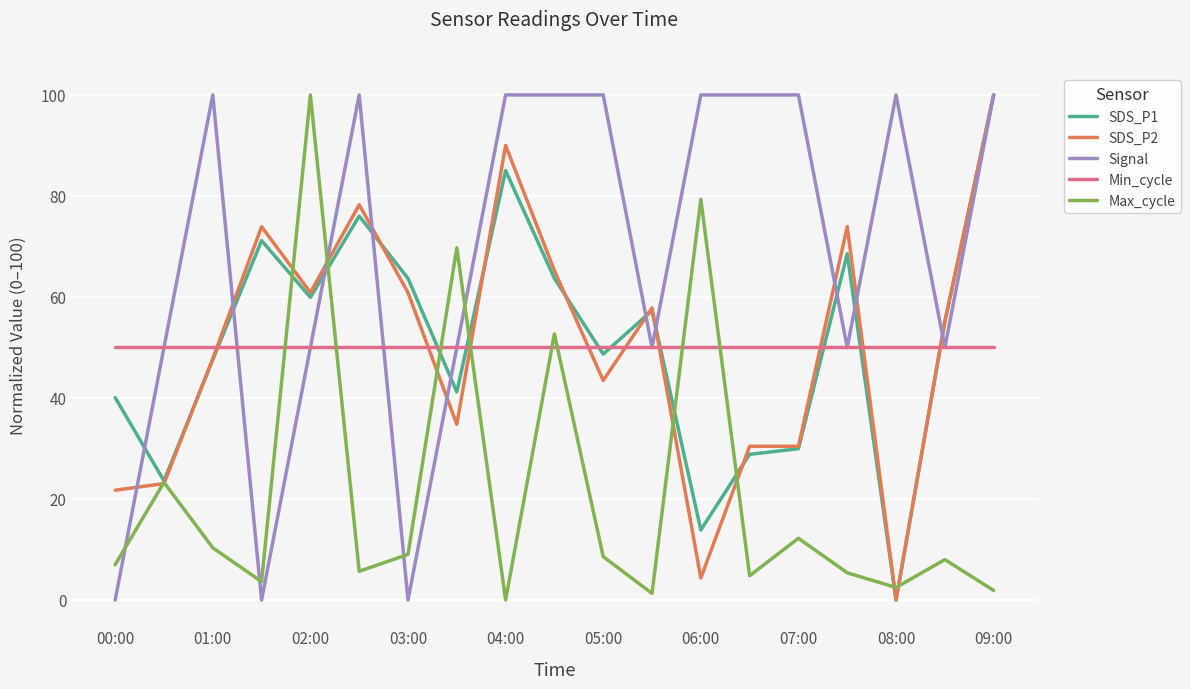

What is the maximum value for SDS_P2?

100.0